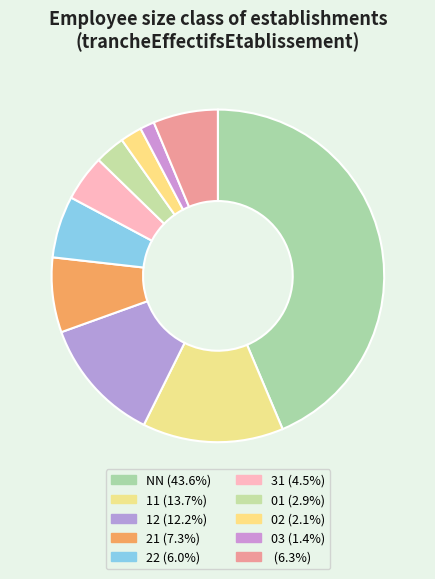

How many segments does this pie chart have?

10